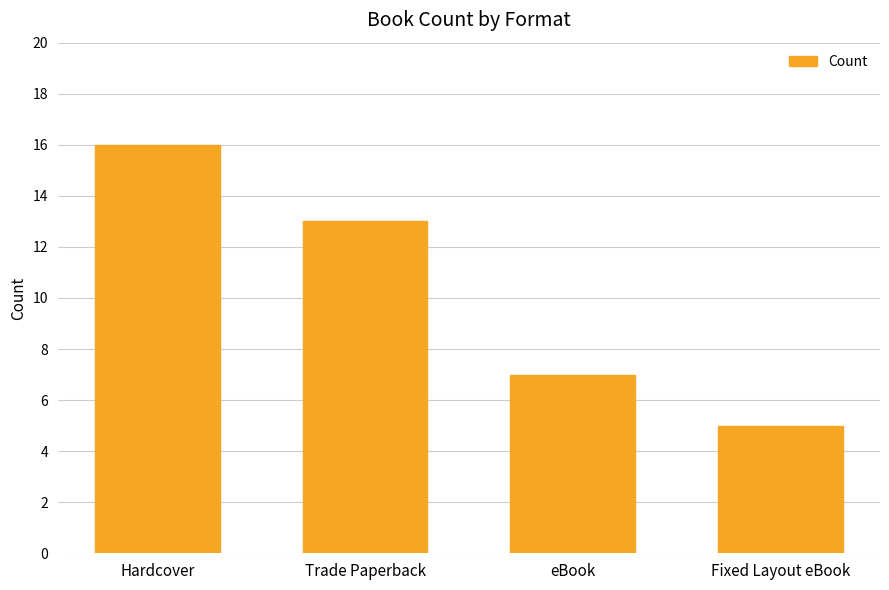

Are the bars horizontal?

No